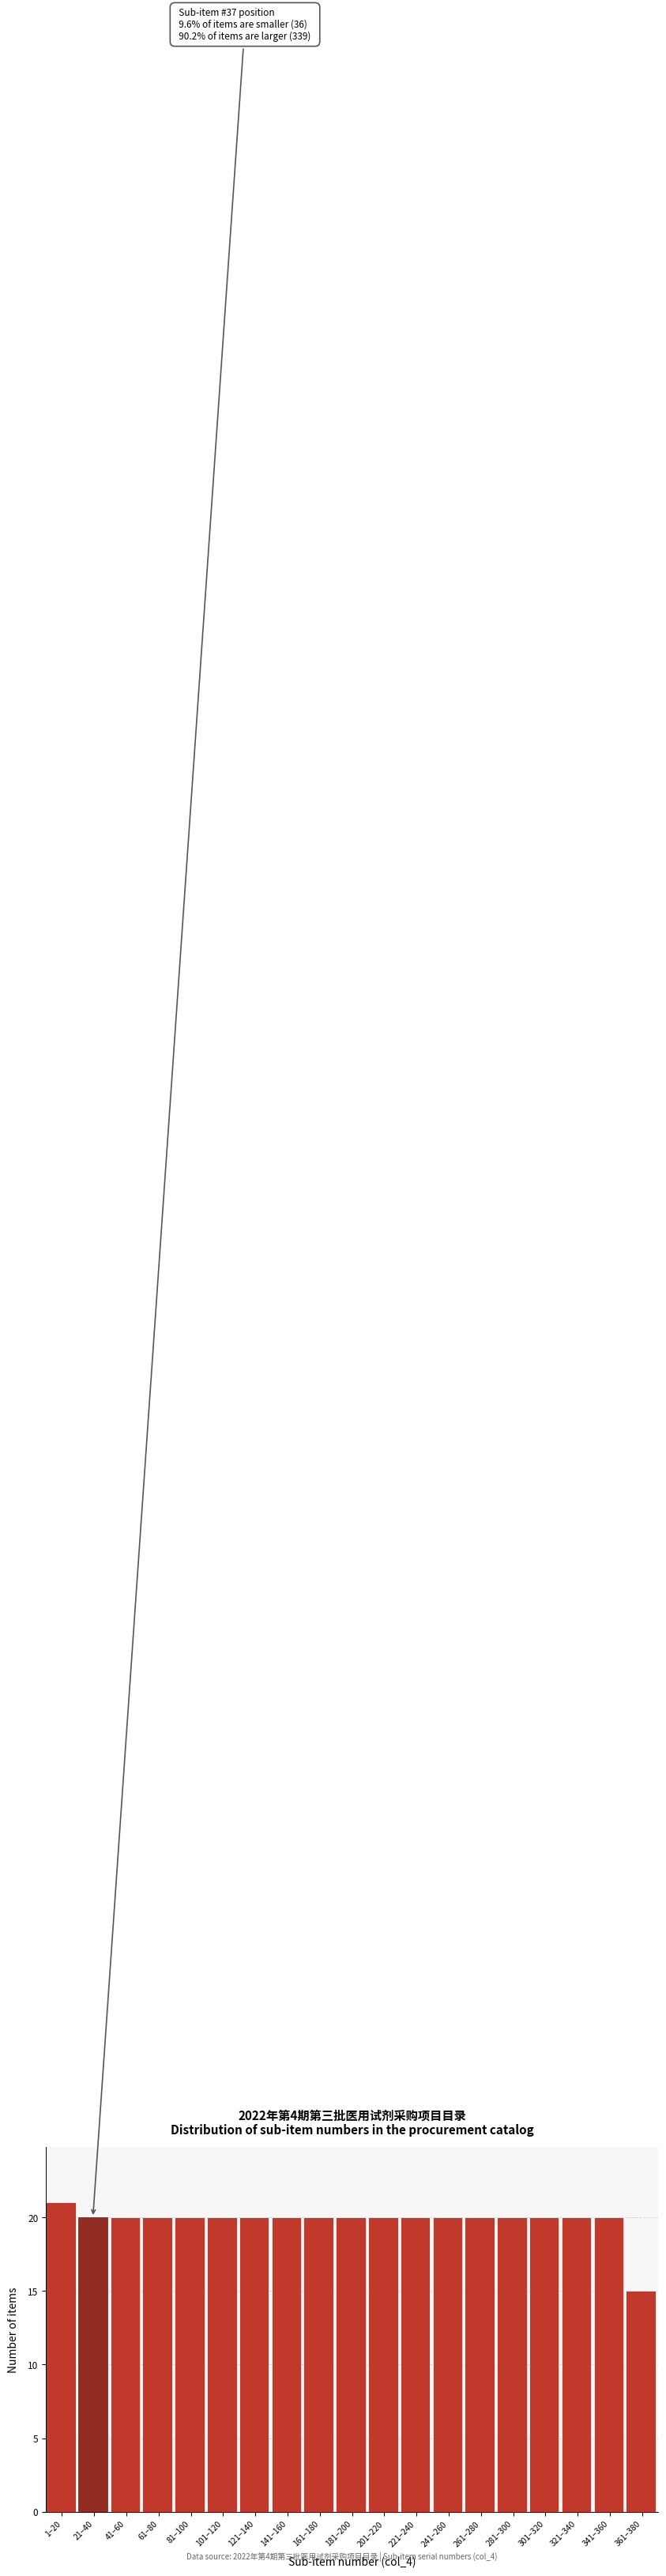

Reading left to right, what are all the values shown in this chart?

1–20=21	21–40=20	41–60=20	61–80=20	81–100=20	101–120=20	121–140=20	141–160=20	161–180=20	181–200=20	201–220=20	221–240=20	241–260=20	261–280=20	281–300=20	301–320=20	321–340=20	341–360=20	361–380=15